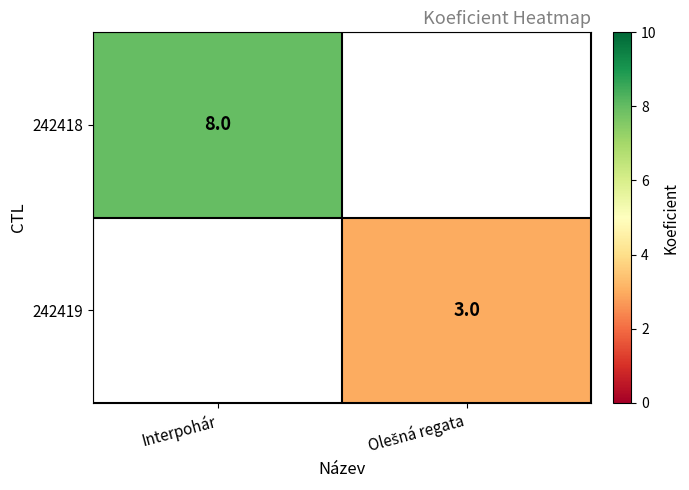

Rank the series by their maximum value, from highest to lowest.

242418, 242419